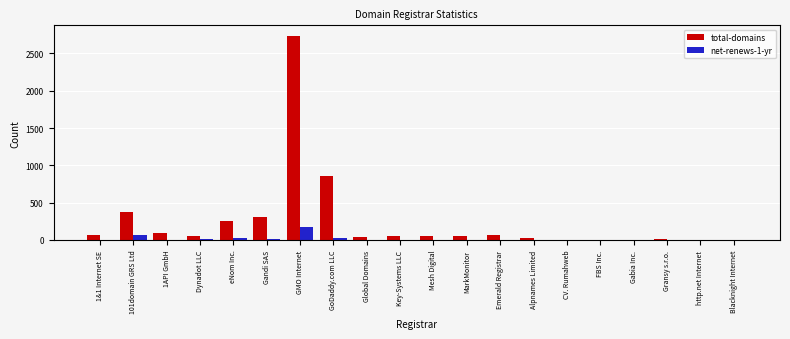

Does the chart contain stacked bars?

No